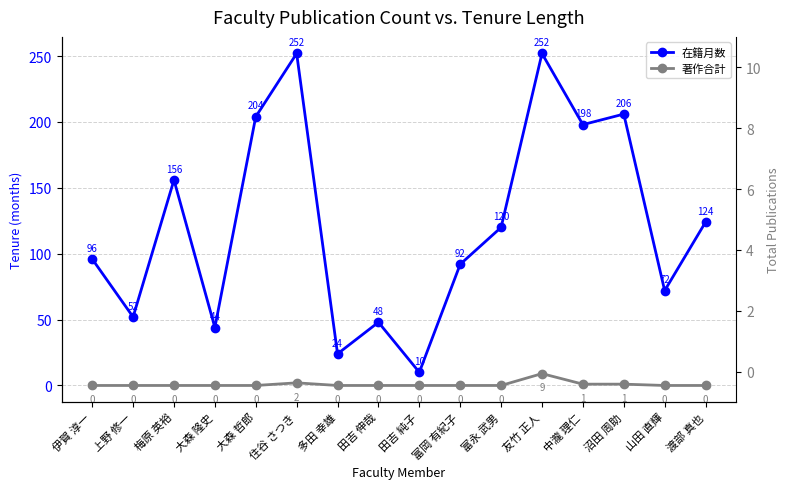

What is the average value of the 在籍月数 series?

122